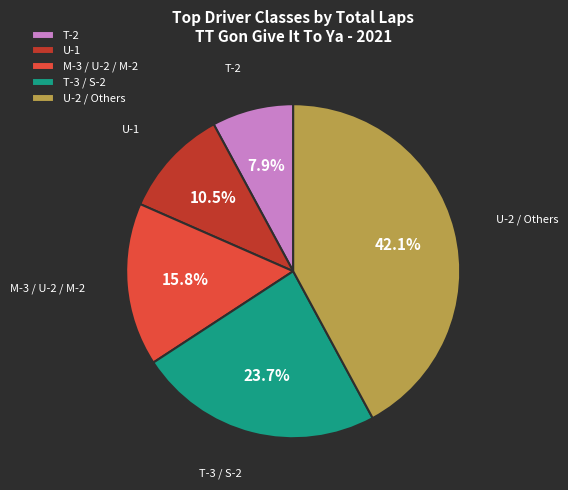

Approximately how many times larger is the value at U-1 compared to M-3 / U-2 / M-2?

0.7